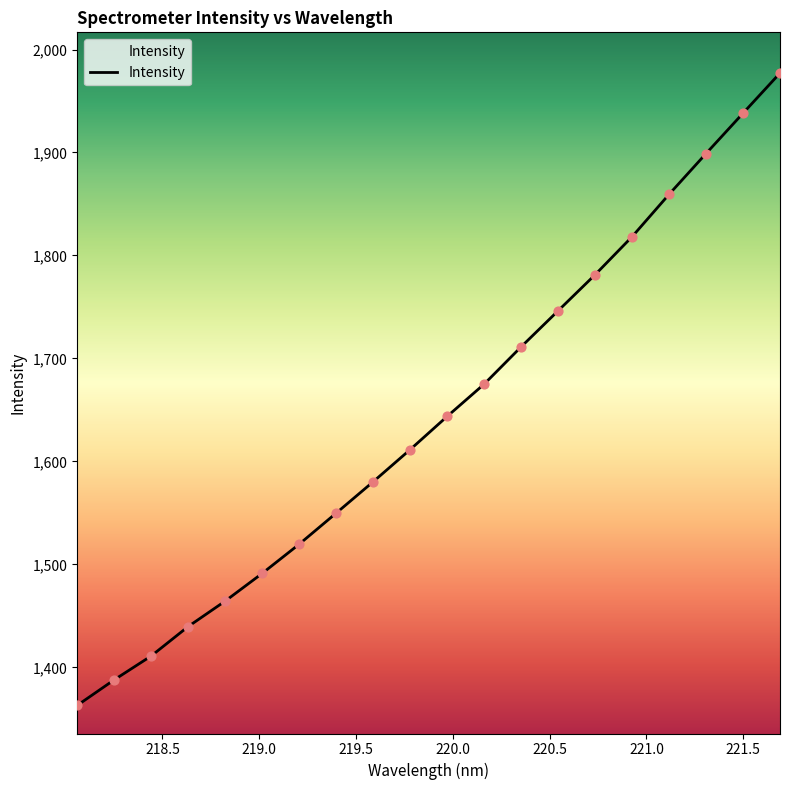

What is the greatest value displayed?

1977.1